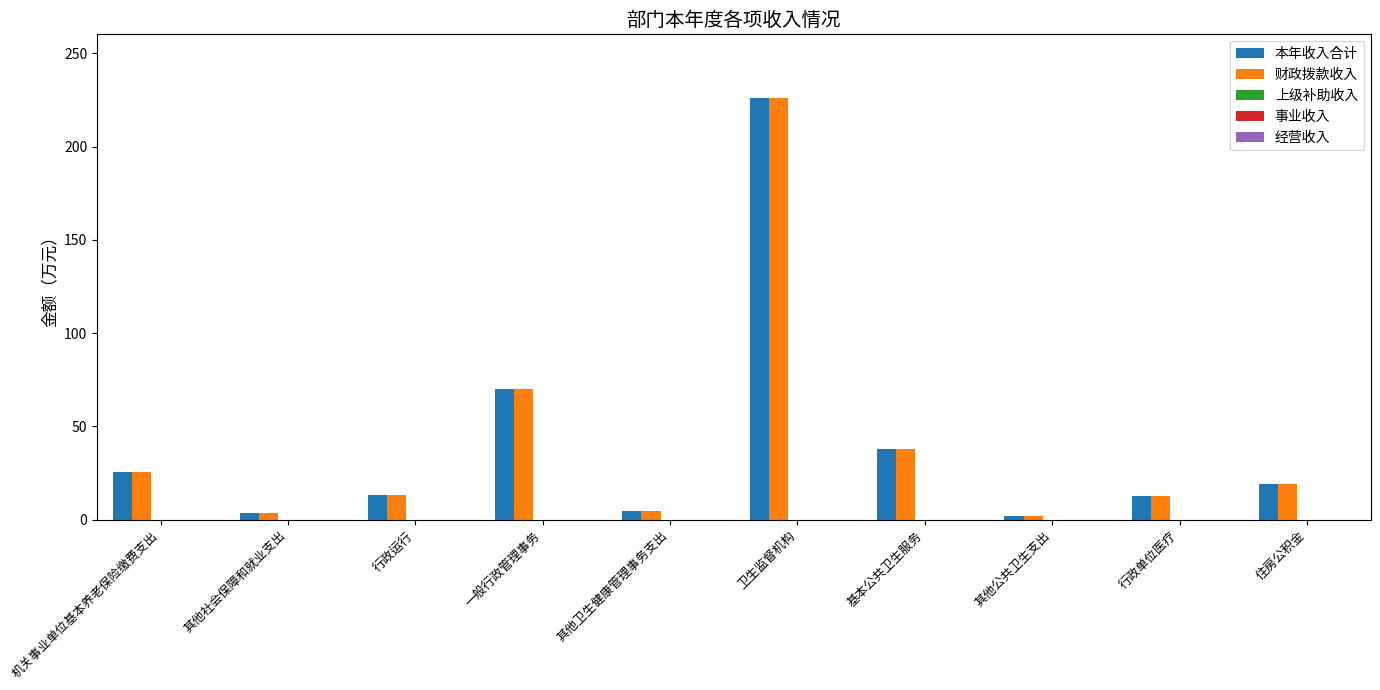

What is the difference between the highest and lowest values at 一般行政管理事务?

0.0